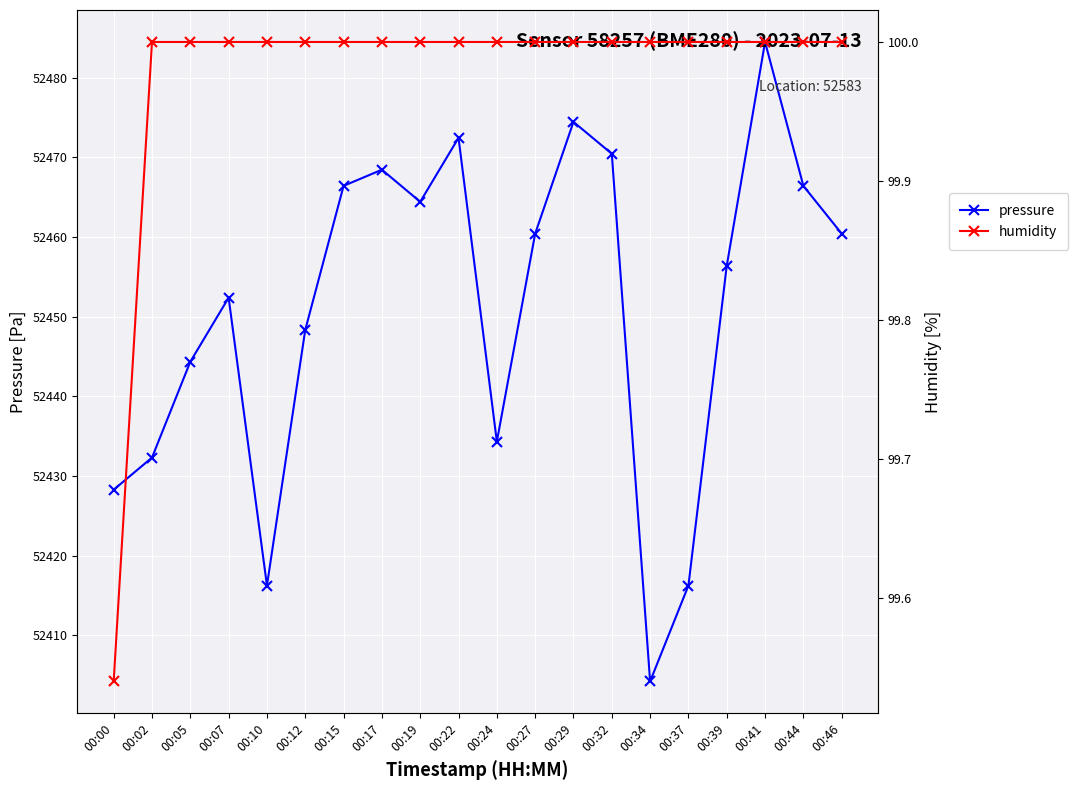

How many humidity values are between 100 and 101?

19